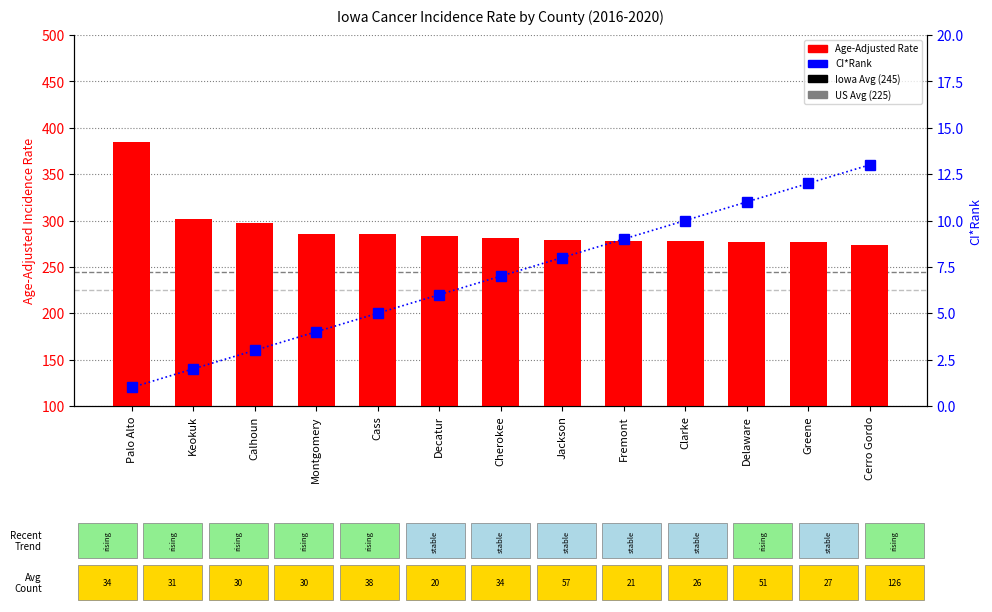

What is the average value of the Age-Adjusted Rate series?

290.9